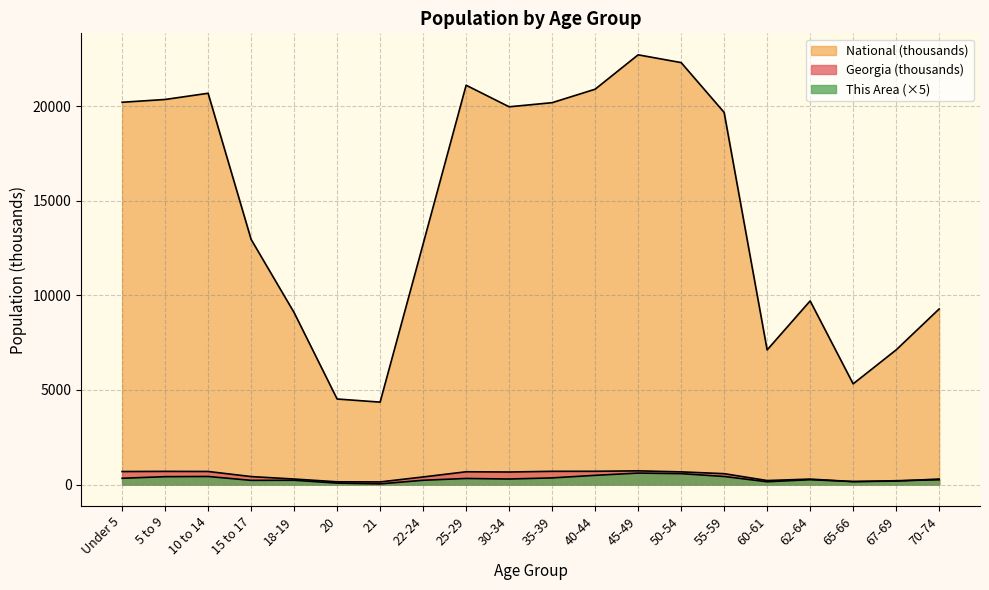

How many categories are shown in the chart?

20